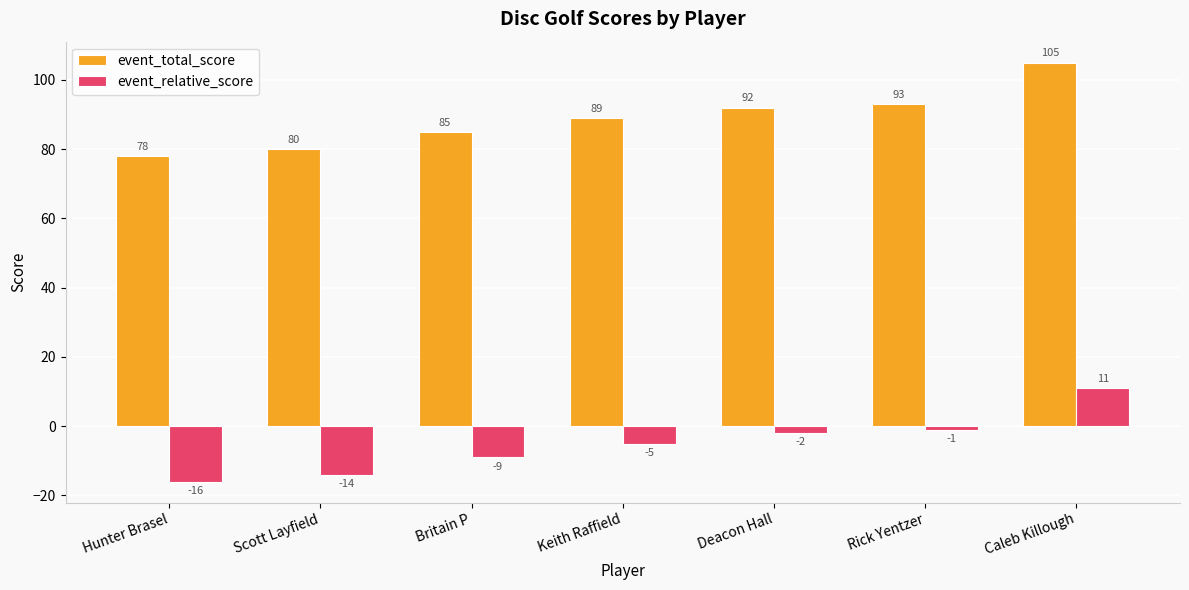

Reading left to right, extract all data points from this chart.

event_total_score: 78	80	85	89	92	93	105
event_relative_score: -16	-14	-9	-5	-2	-1	11